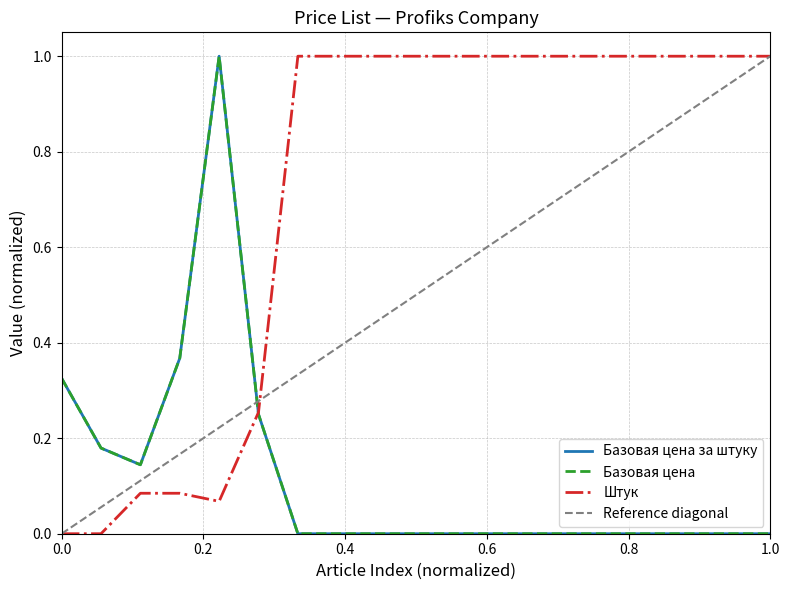

What is the highest value of the Штук series?

1.0